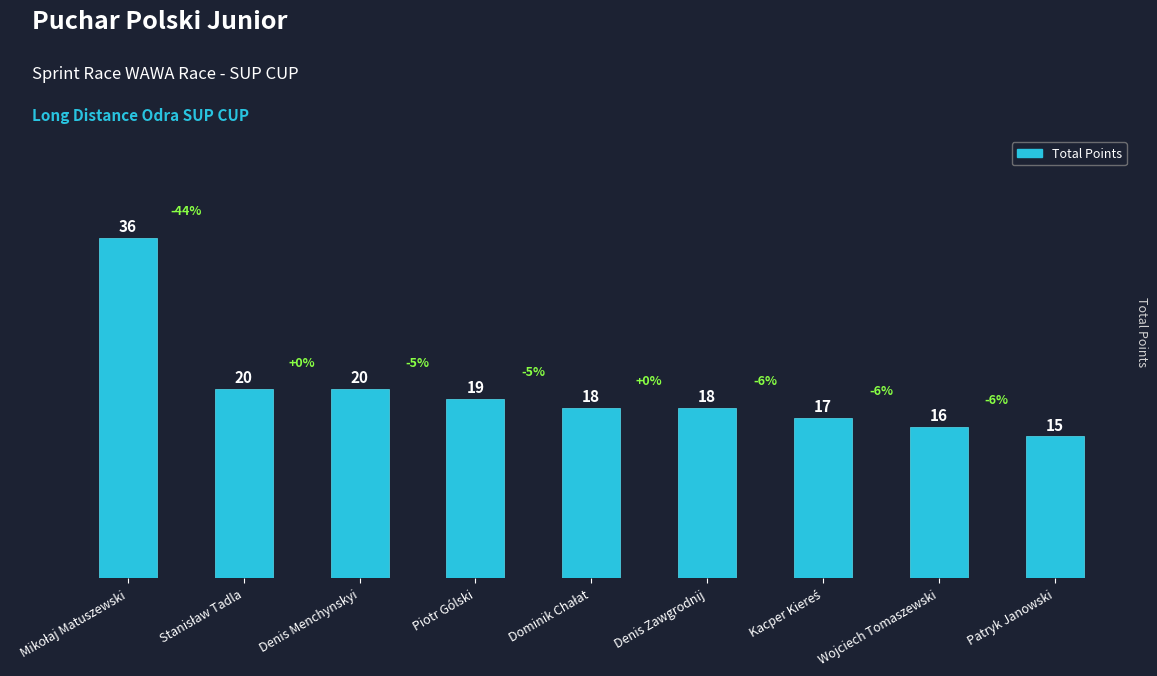

Which category has the lowest value across all series?

Patryk Janowski